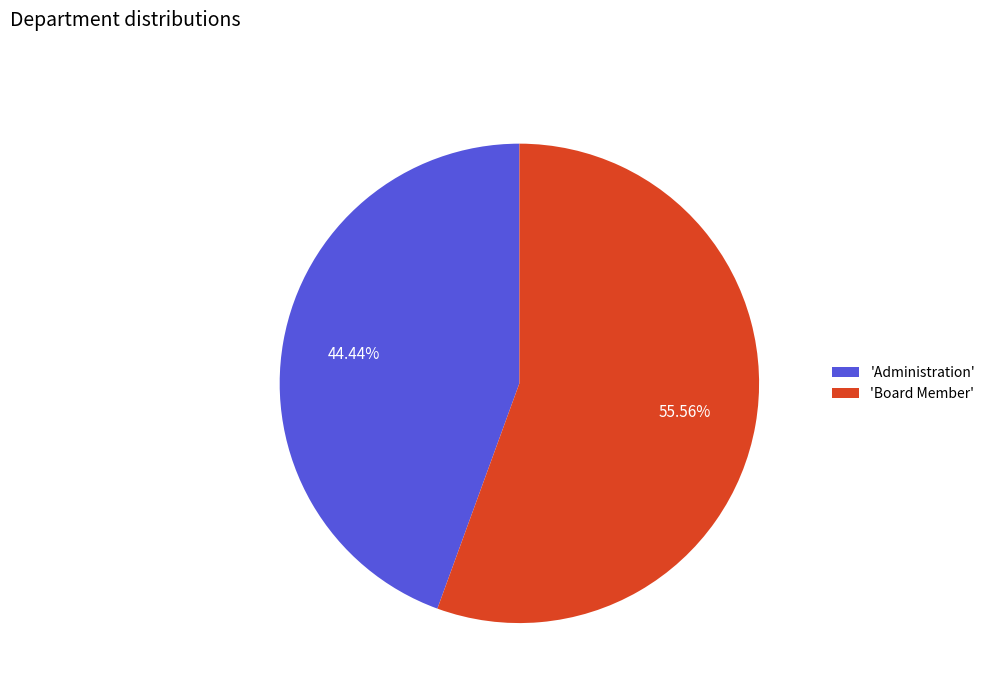

Which has a higher value, 'Administration' or 'Board Member'?

'Board Member'